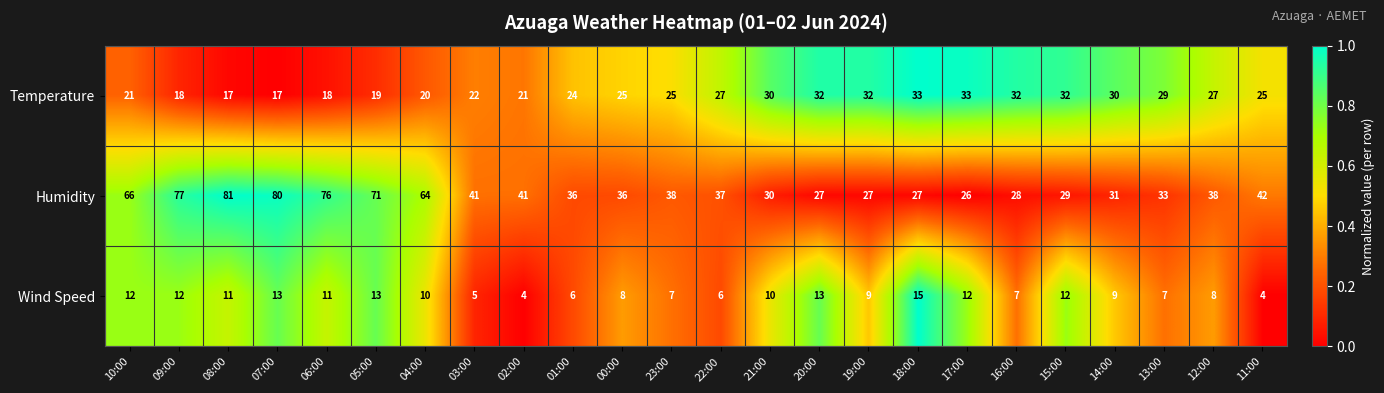

Which series has the largest total across all categories?

Humidity